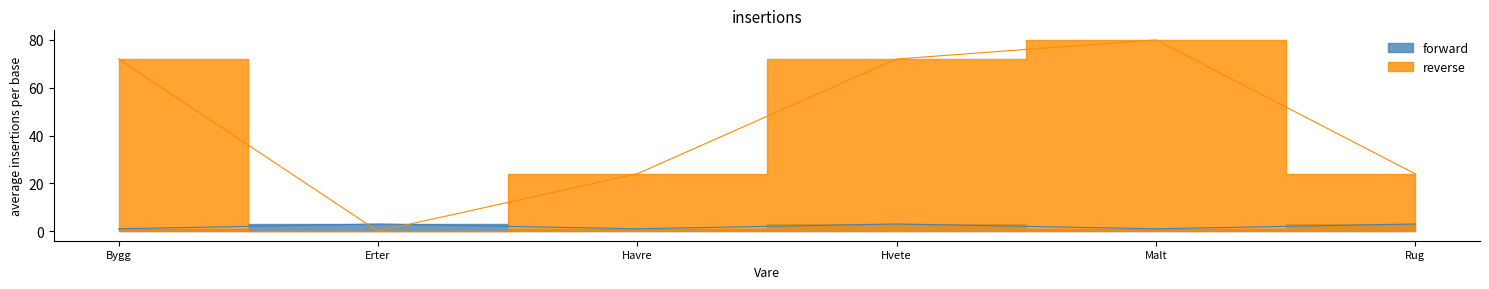

What position from the right is Havre?

4